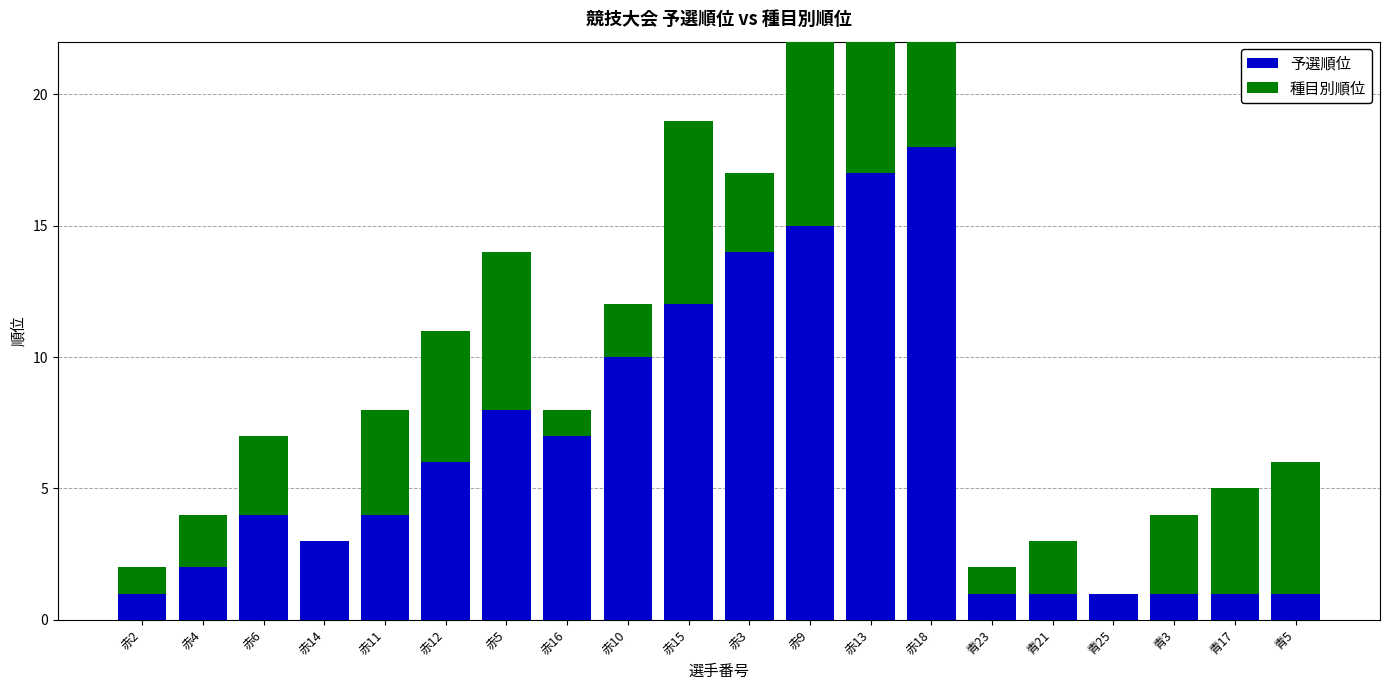

The value of 予選順位 at 青25 is 1. True or false?

True